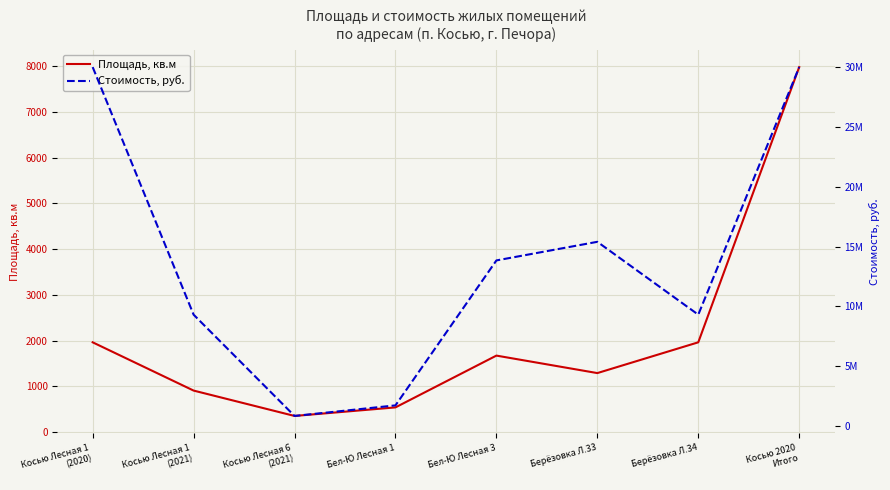

At which label is Площадь, кв.м closest to 4166?

Косью Лесная 1
(2020)